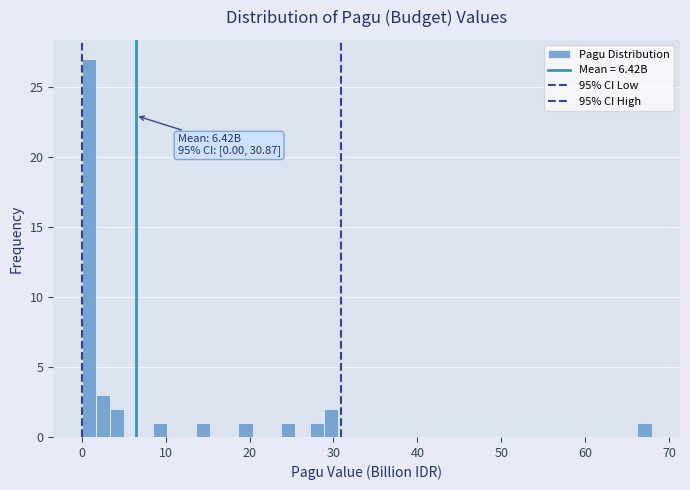

Read against the x-axis, roughly where is the centre of the tallest bar?

1